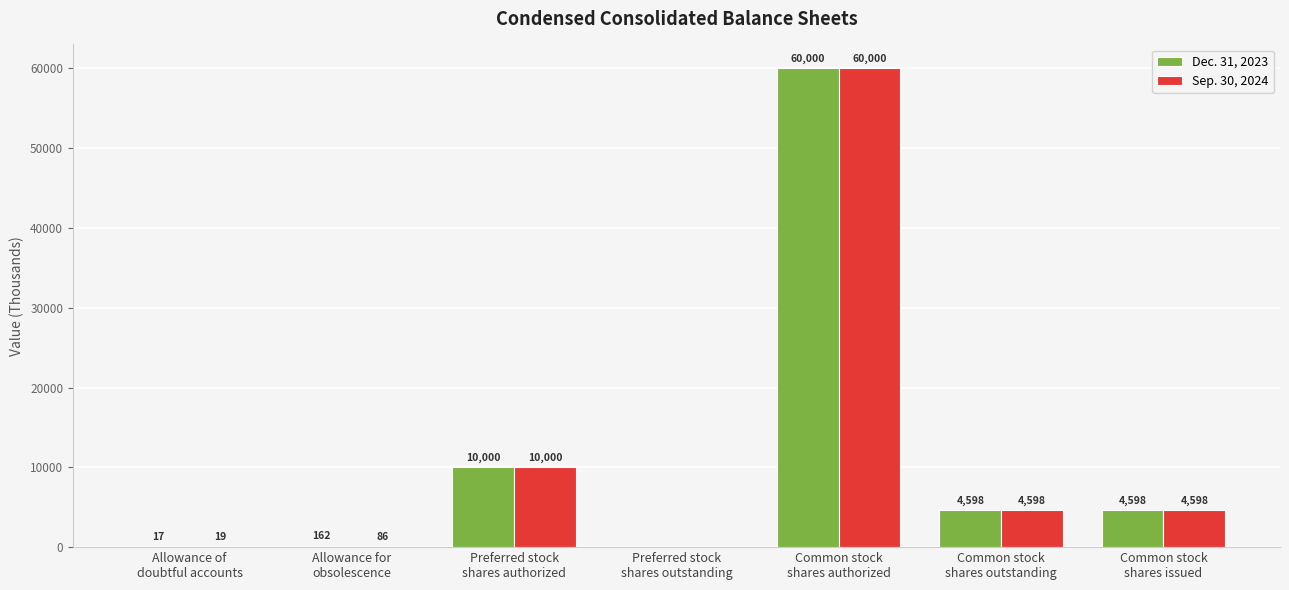

What are all the series names shown in the legend?

Dec. 31, 2023, Sep. 30, 2024